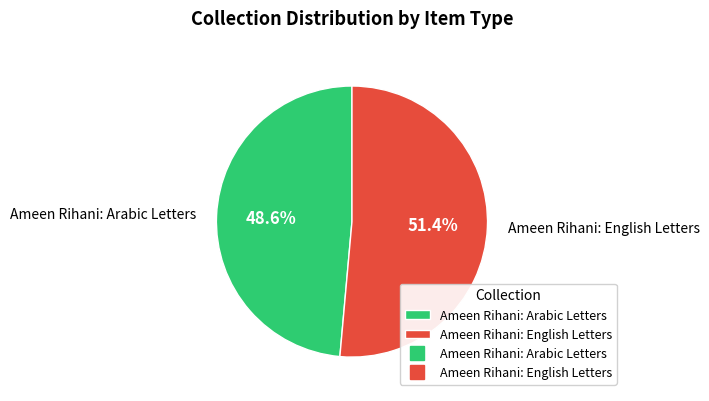

Which slice represents more than half of the pie?

Ameen Rihani: English Letters